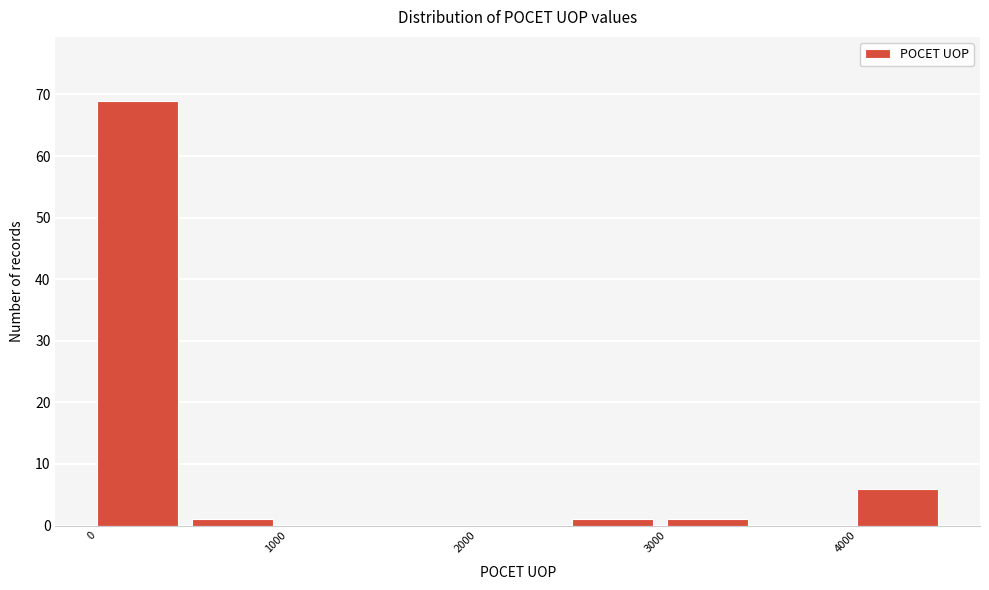

Reading left to right, list every bar in this chart as the range it spans on the x-axis followed by its height. The values are not printed on the chart, so give them approximately, as read against the axis.

0 to 500: 69
500 to 1000: 1
1000 to 1500: 0
1500 to 2000: 0
2000 to 2500: 0
2500 to 3000: 1
3000 to 3500: 1
3500 to 4000: 0
4000 to 4500: 6